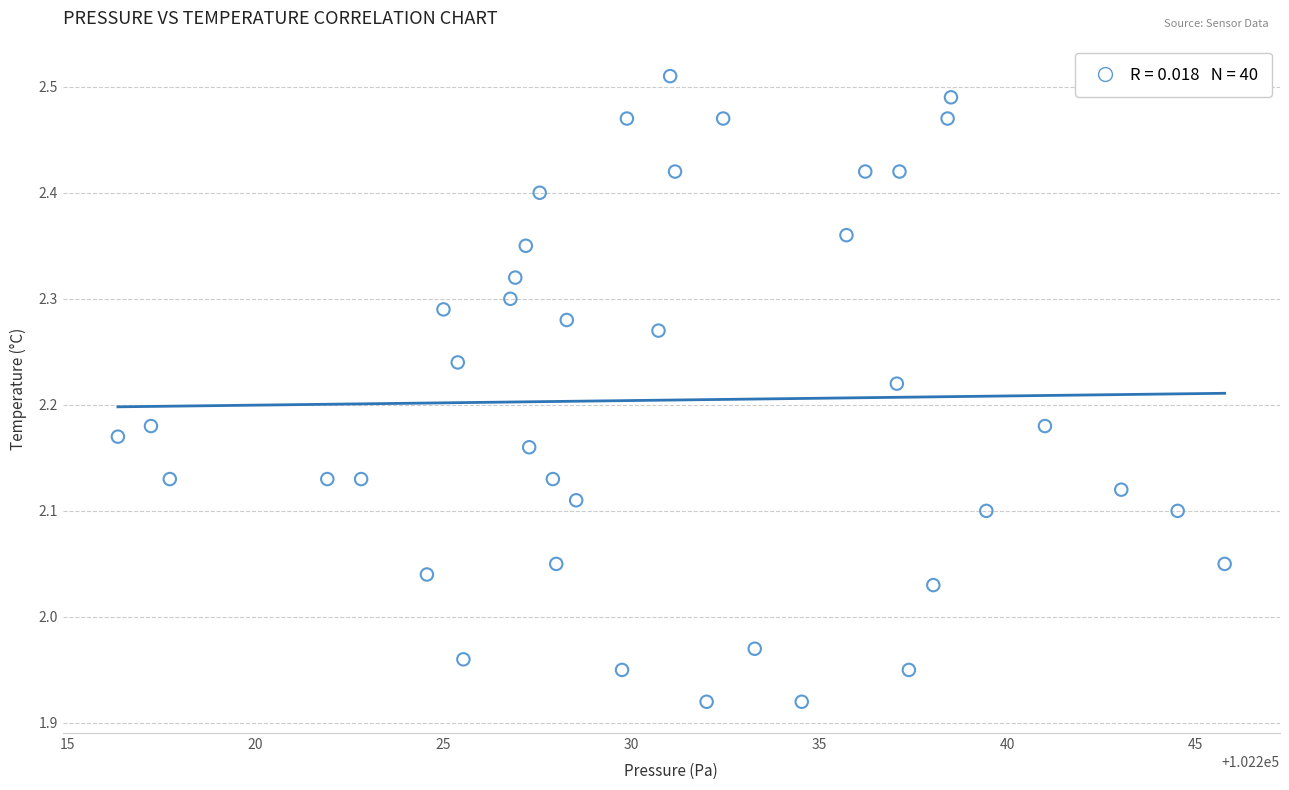

What is the range of Y values (max minus min)?

0.6